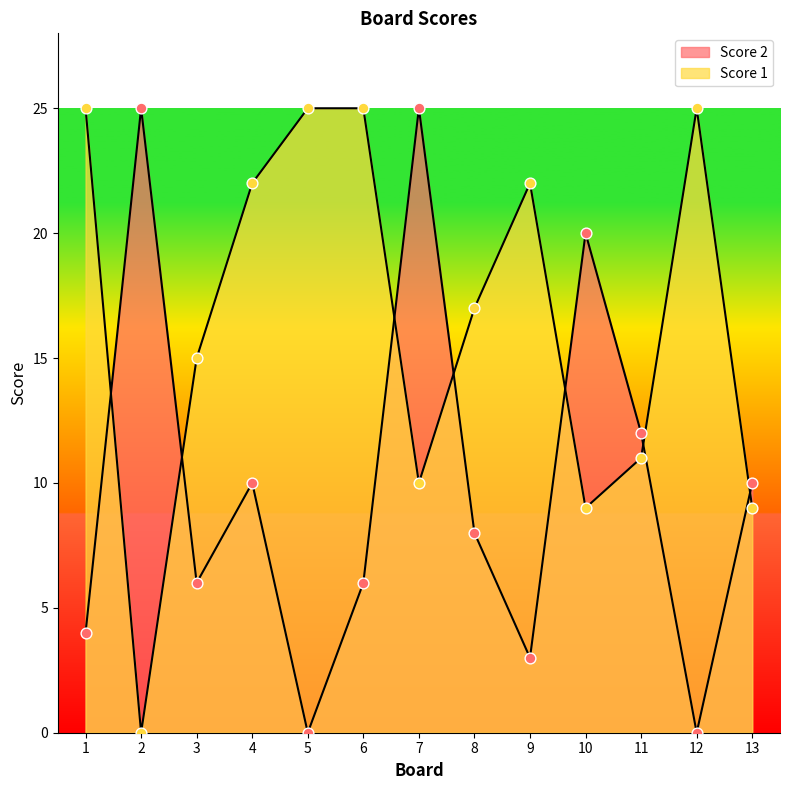

Which series has the largest total across all categories?

Score 1